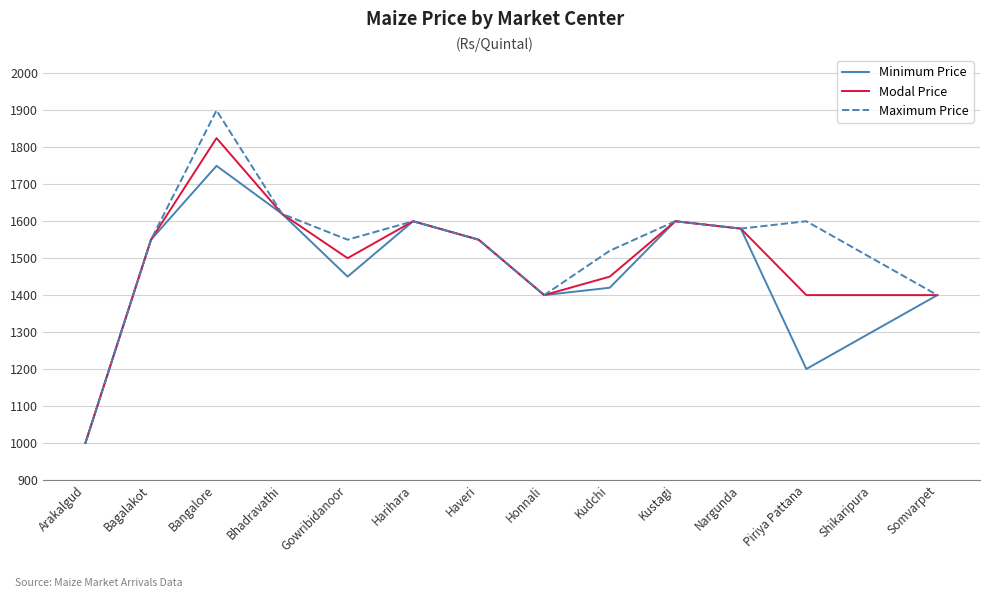

The value of Maximum Price at Nargunda is 1580. True or false?

True